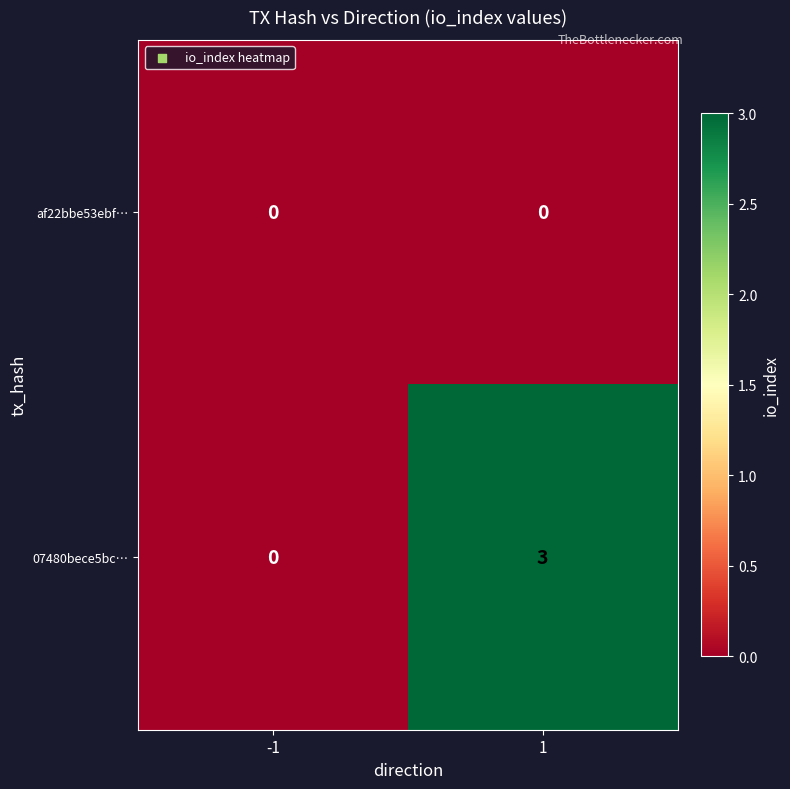

Which series has the largest range (max minus min)?

07480bece5bc…